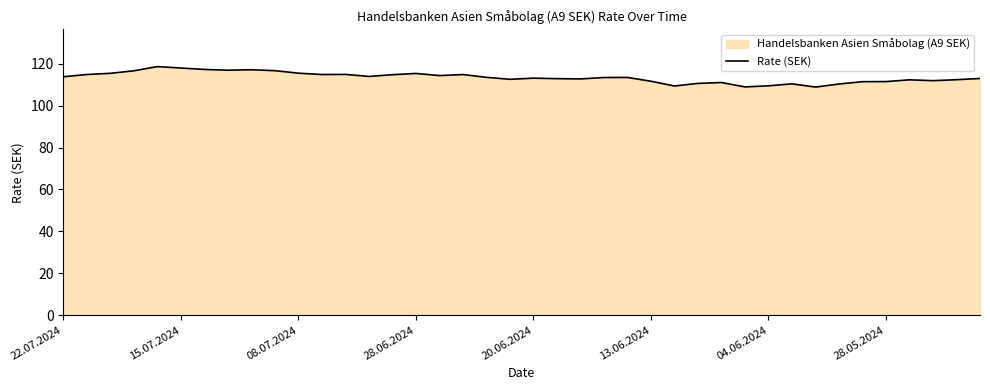

The value at 08.07.2024 is 41.0. True or false?

False